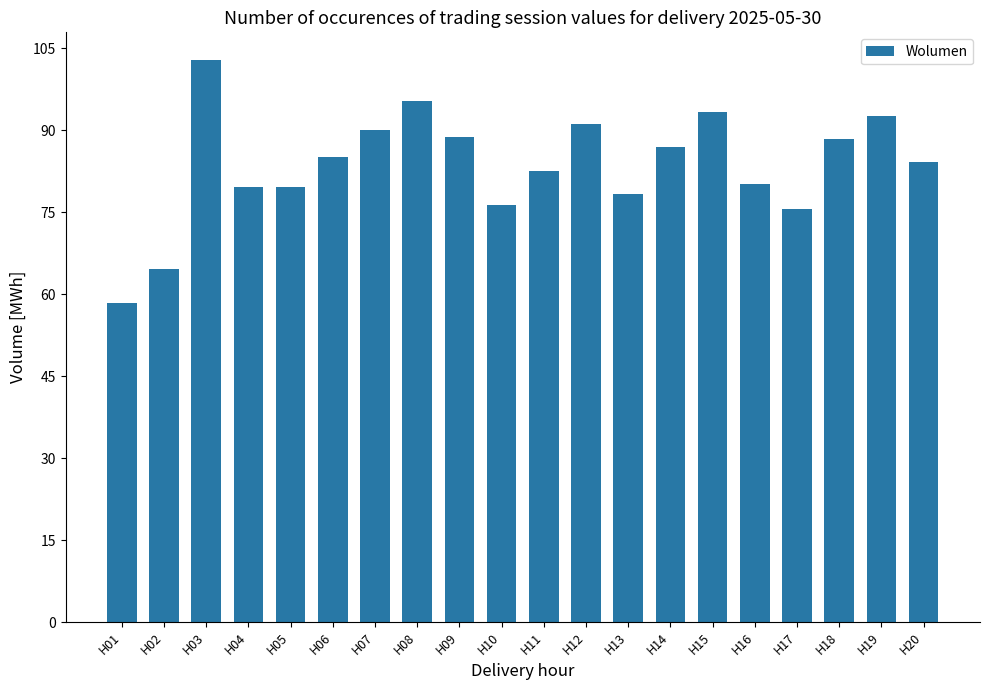

At which category does the chart reach its minimum across all series?

H01